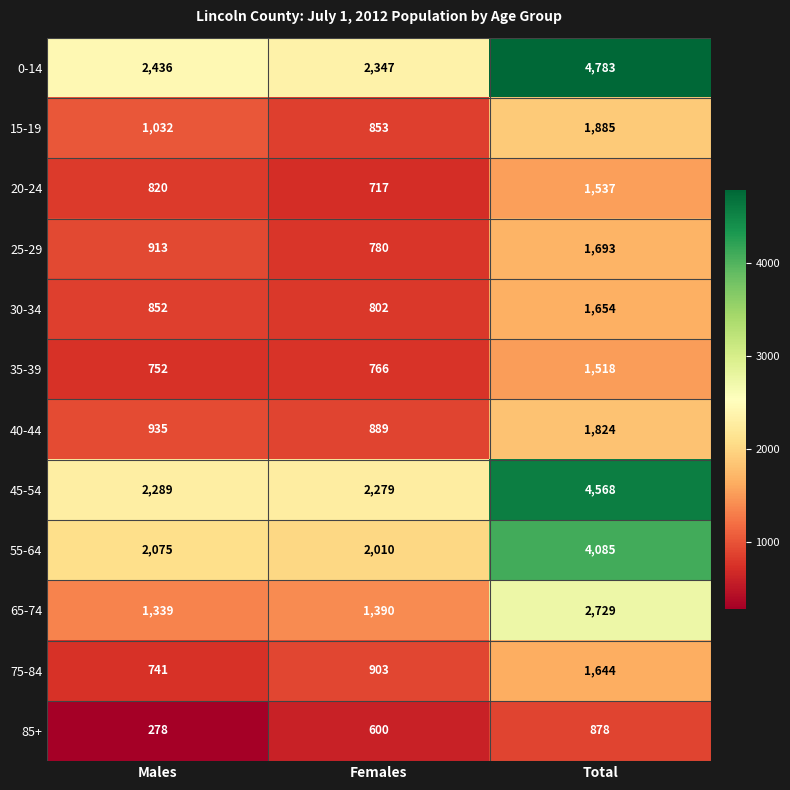

True or false: 55-64 has a value of 2010 at Females.

True